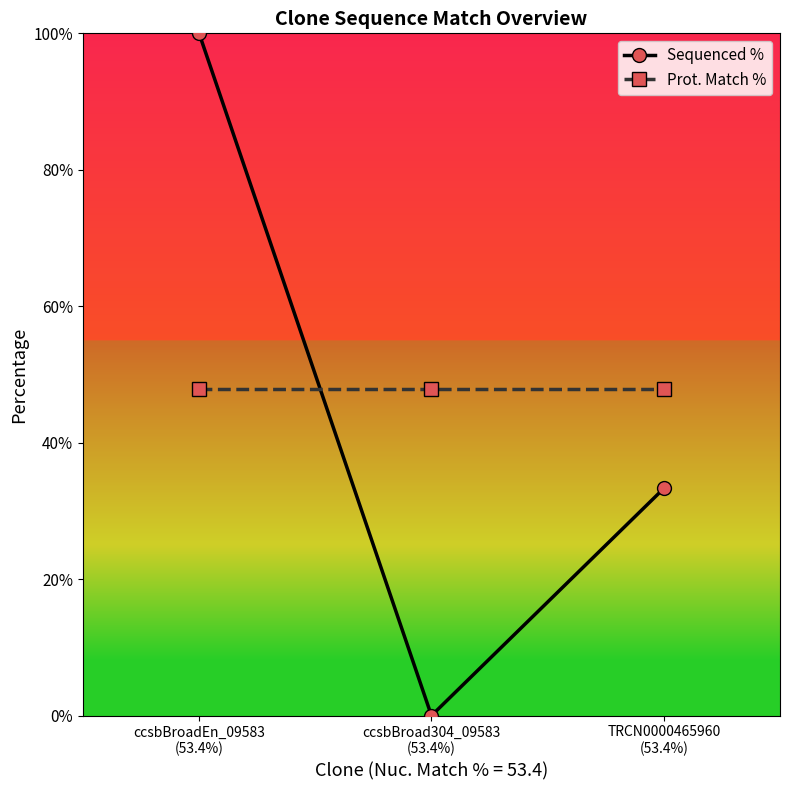

Rank the series by their maximum value, from highest to lowest.

Sequenced %, Prot. Match %